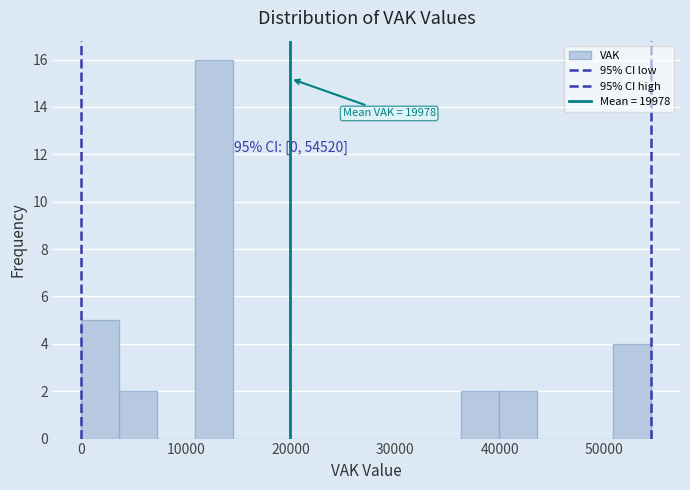

Read against the x-axis, roughly where is the centre of the tallest bar?

13000